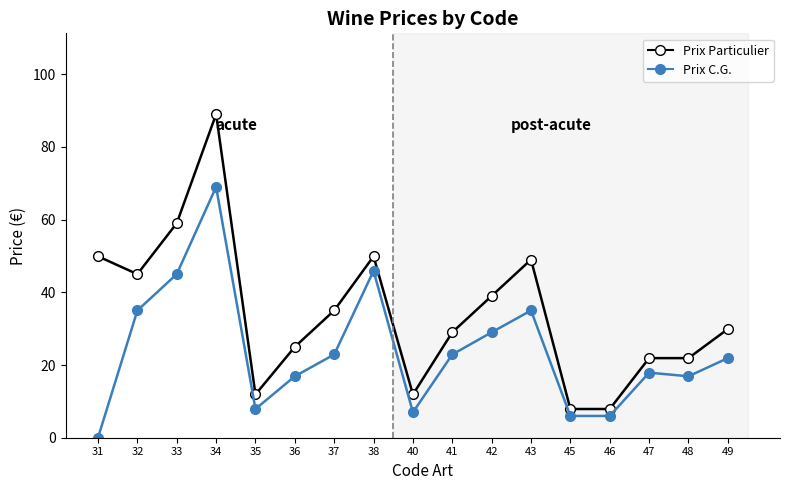

What is the spread (max minus min) of values at 41?

6.1